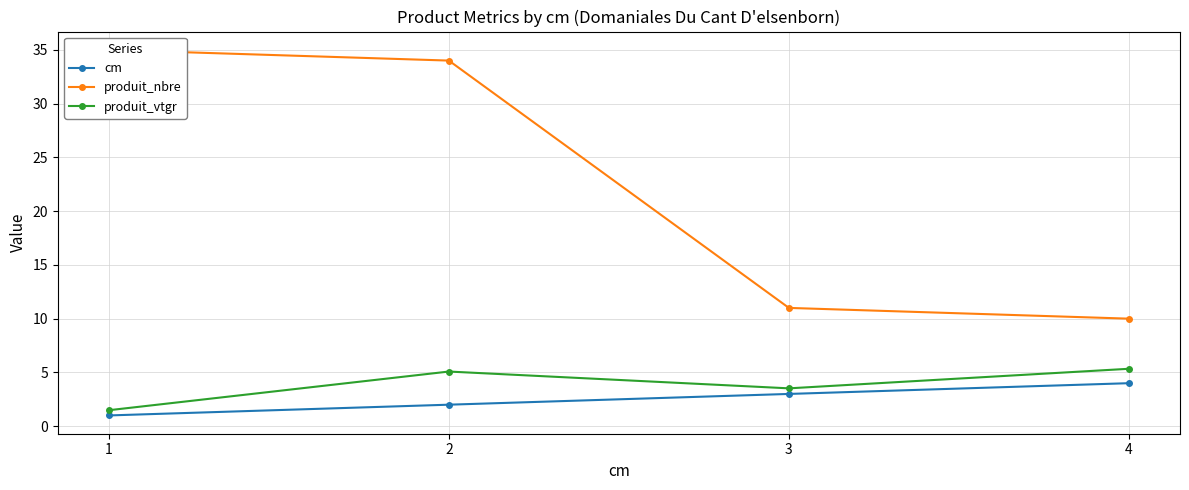

Which category has the lowest value in the produit_vtgr series?

1